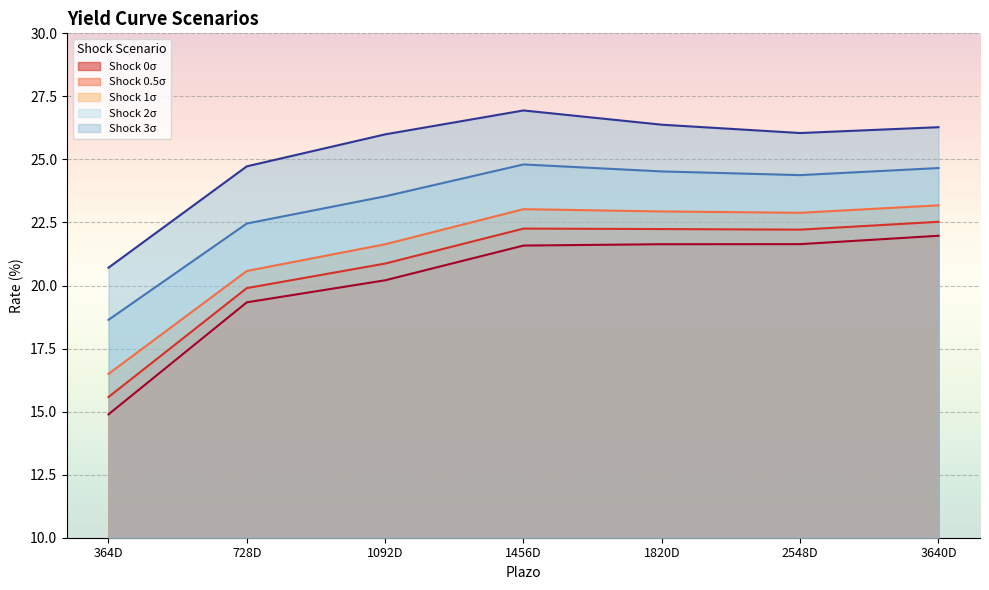

Does the chart display data point markers on the line(s)?

No